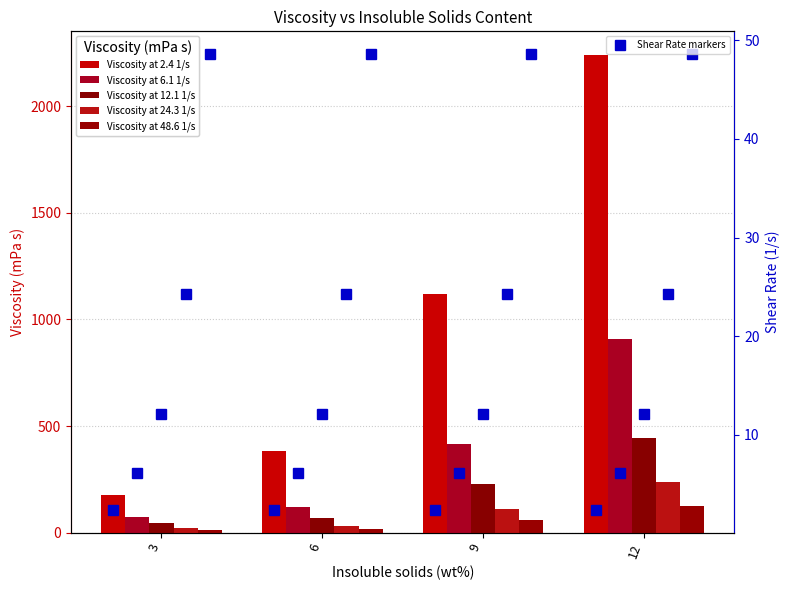

How many bars are there in total?

20